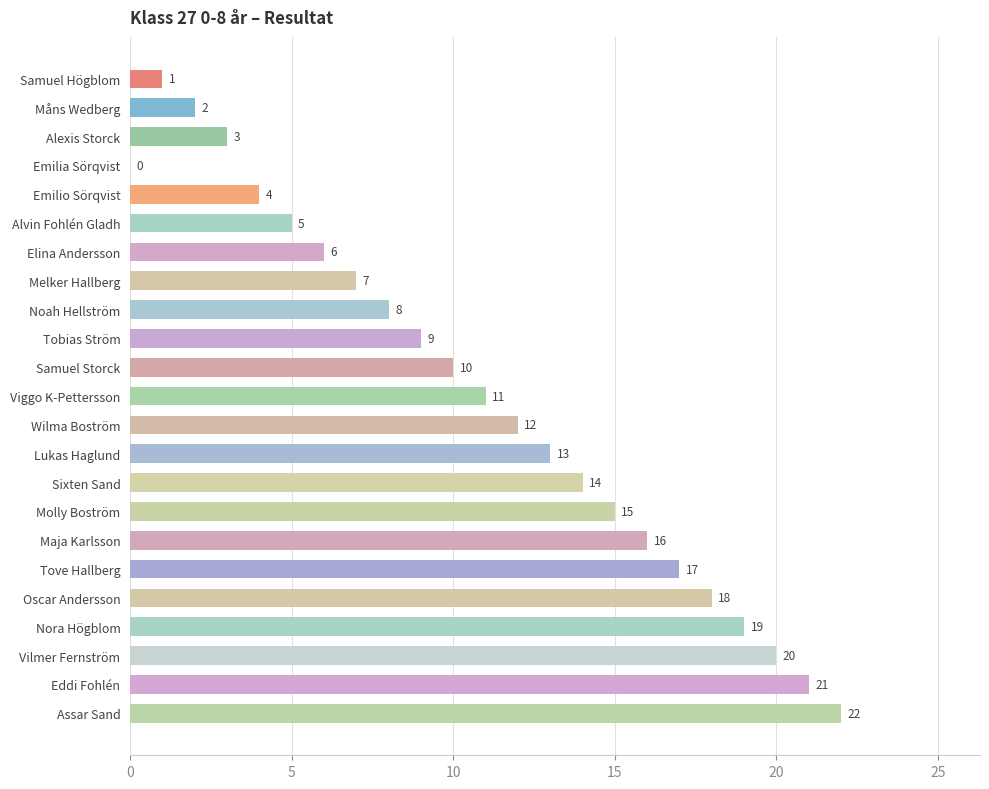

What value does the data have at Eddi Fohlén?

21